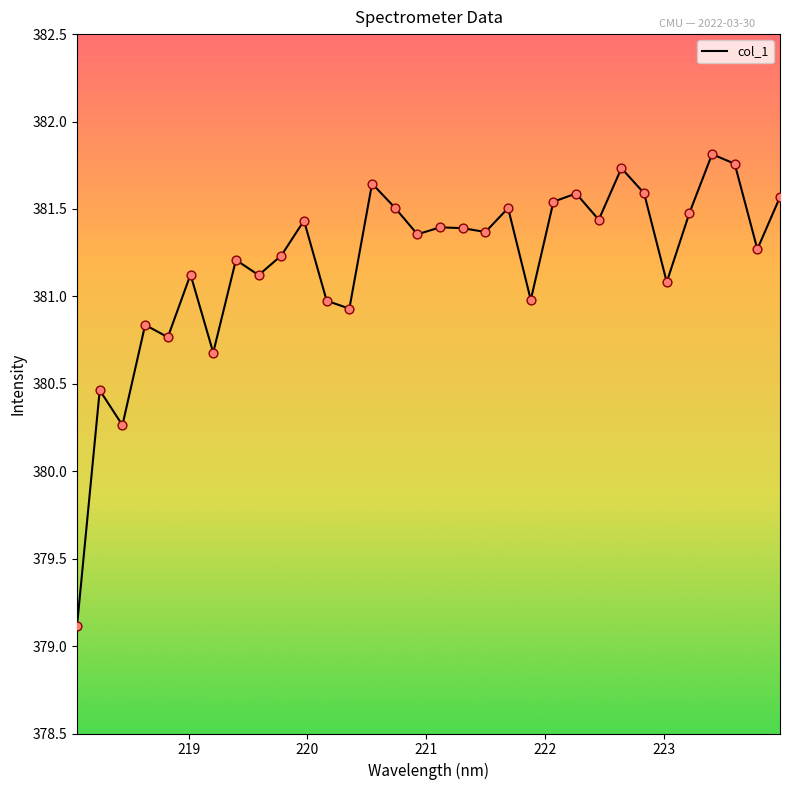

What is the smallest value displayed?

379.1